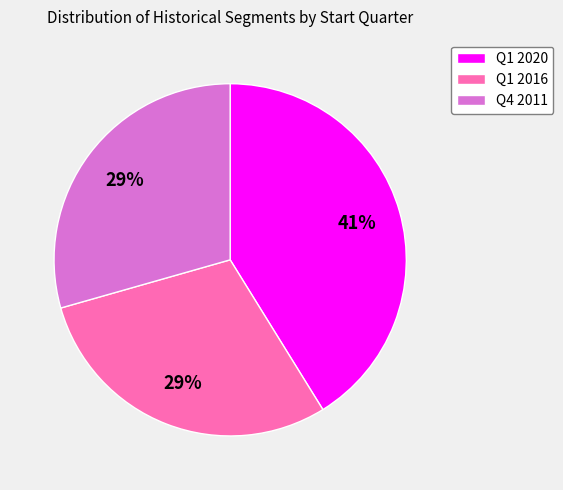

To the nearest percent, what is the average slice percentage?

33%